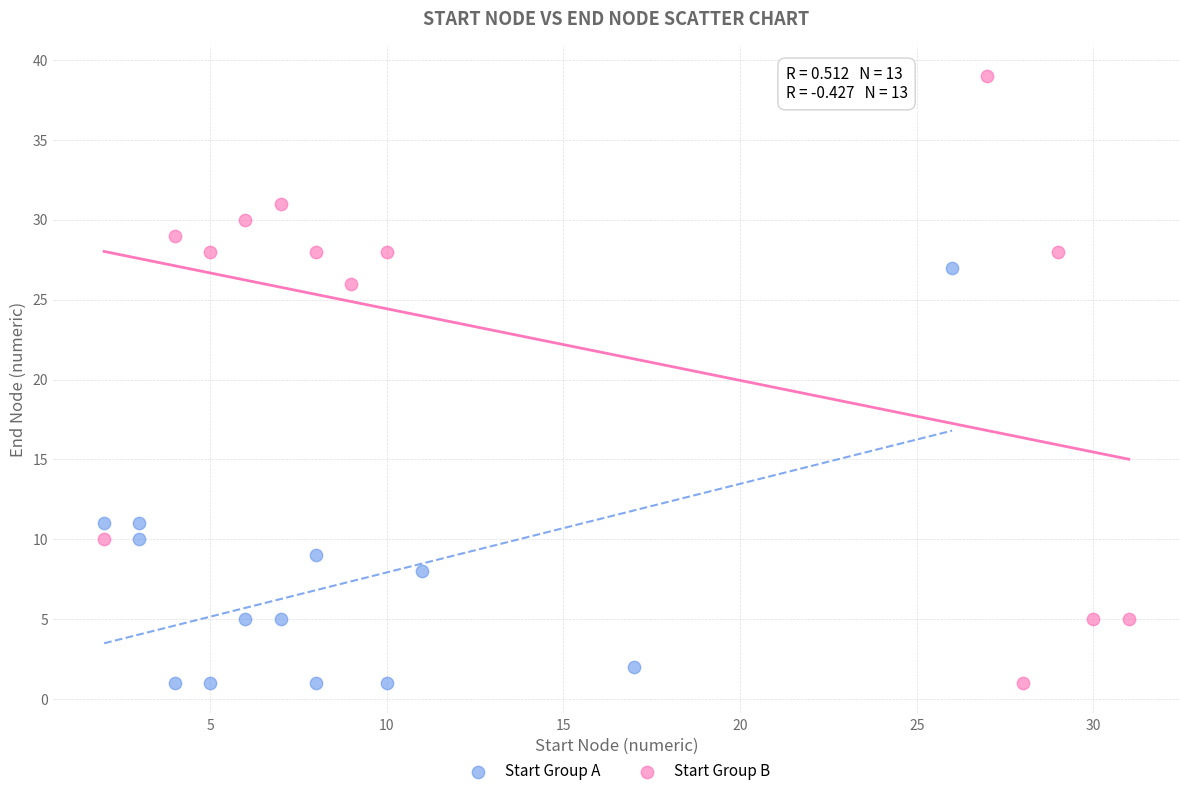

Which series has the largest Y range (max minus min)?

Start Group B